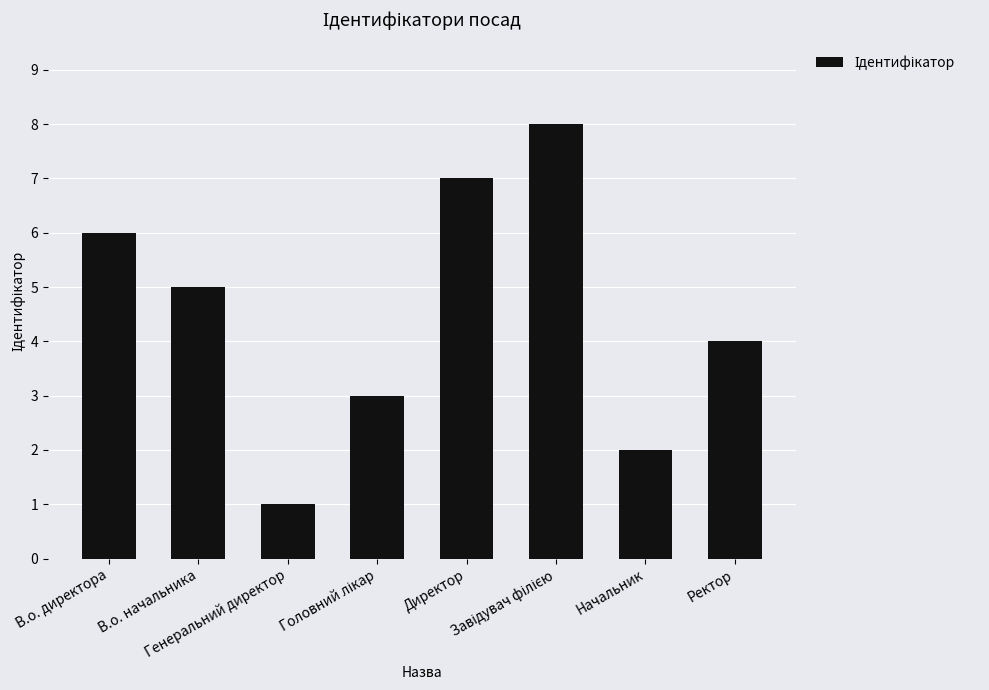

What is the approximate value at В.о. начальника?

5